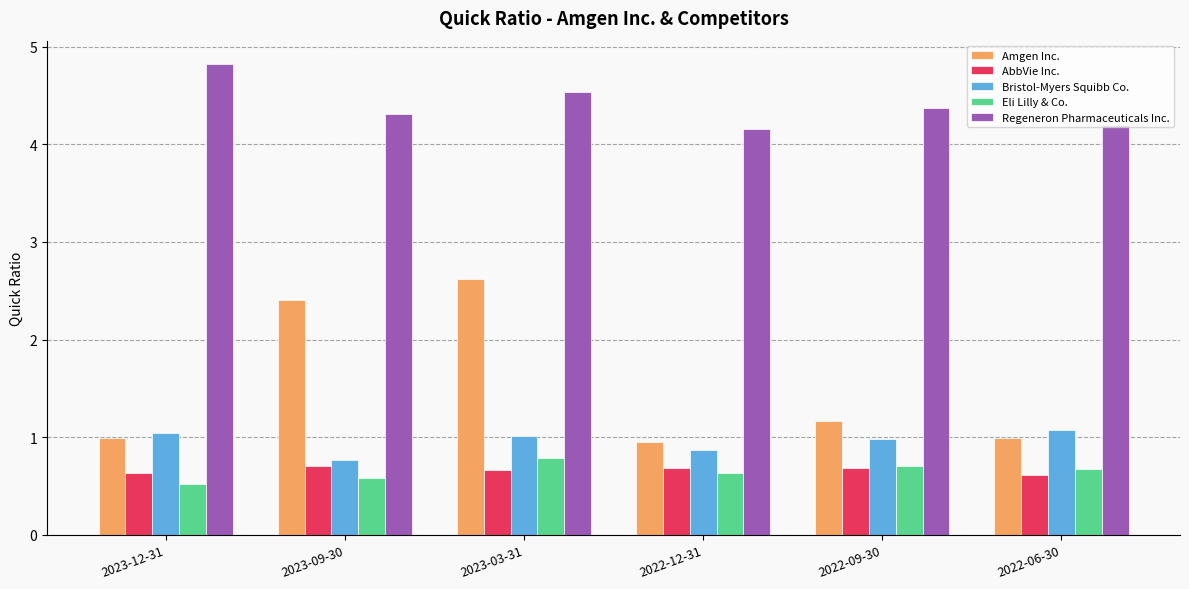

The value of Regeneron Pharmaceuticals Inc. at 2023-03-31 is 4.5. True or false?

True